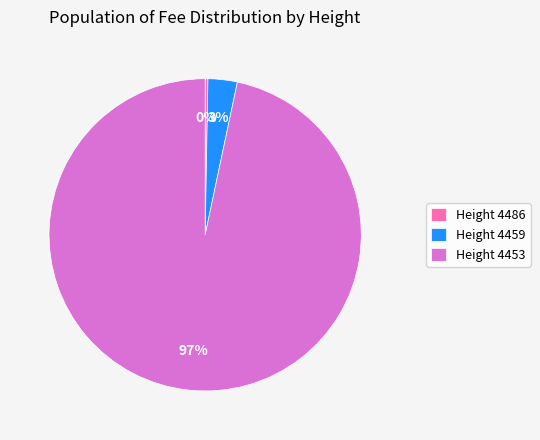

Combined, do Height 4486 and Height 4459 account for over 50%?

No